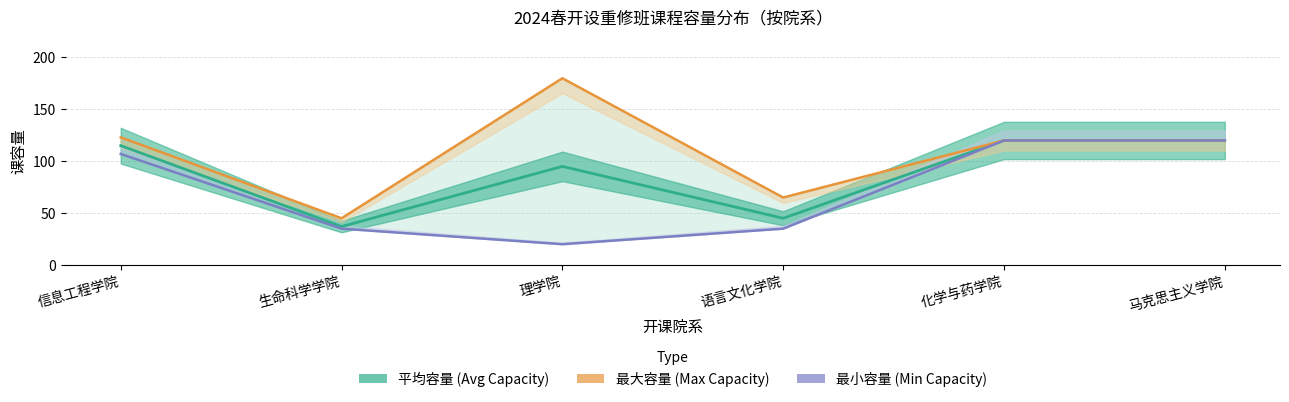

Reading right to left, transcribe all the data shown in this chart.

平均容量 (Avg Capacity): 马克思主义学院=120	化学与药学院=120	语言文化学院=45	理学院=95	生命科学学院=37	信息工程学院=115
最大容量 (Max Capacity): 马克思主义学院=120	化学与药学院=120	语言文化学院=65	理学院=180	生命科学学院=45	信息工程学院=123
最小容量 (Min Capacity): 马克思主义学院=120	化学与药学院=120	语言文化学院=35	理学院=20	生命科学学院=35	信息工程学院=107